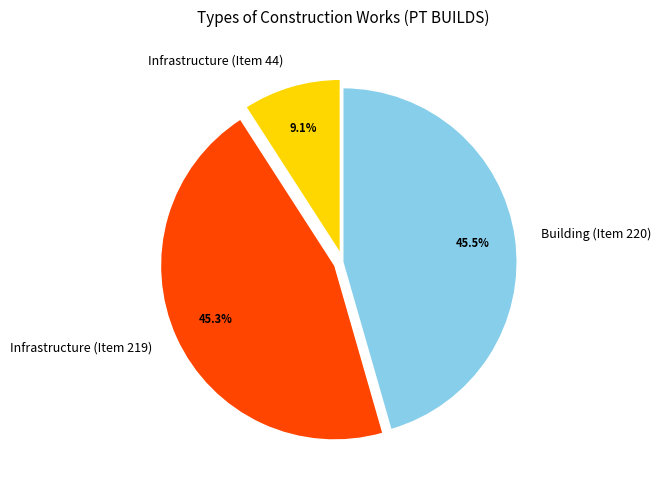

Approximately how many times larger is the value at Infrastructure (Item 219) compared to Building (Item 220)?

1.0